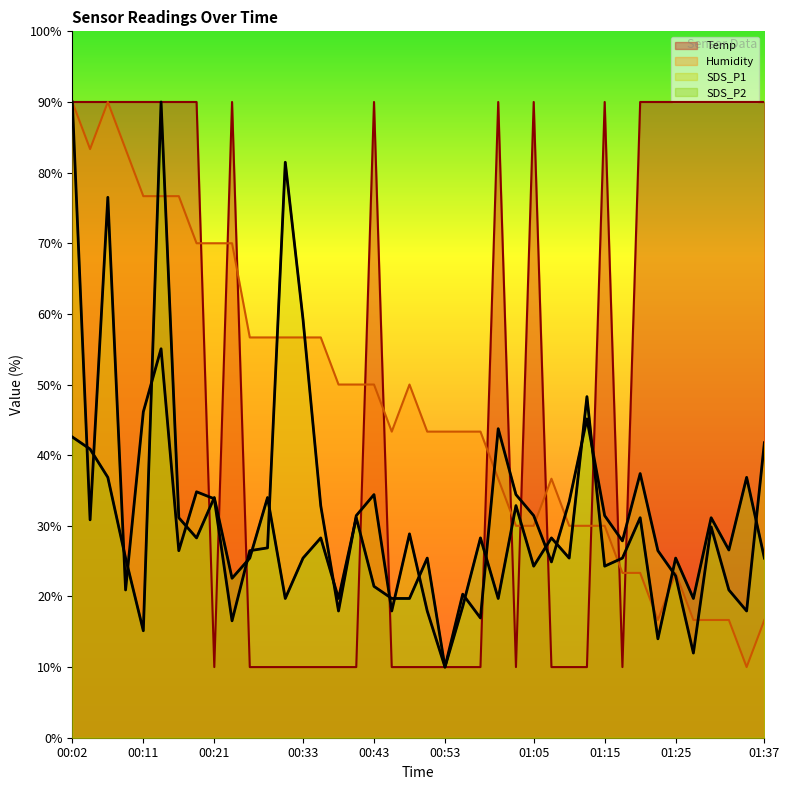

Where does the SDS_P2 series first go above 25?

00:02